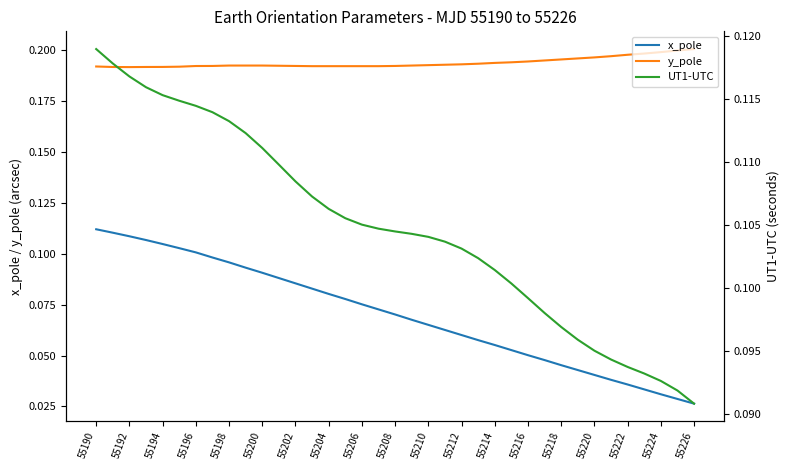

Is it true that x_pole equals 0.1 at 55220?

False